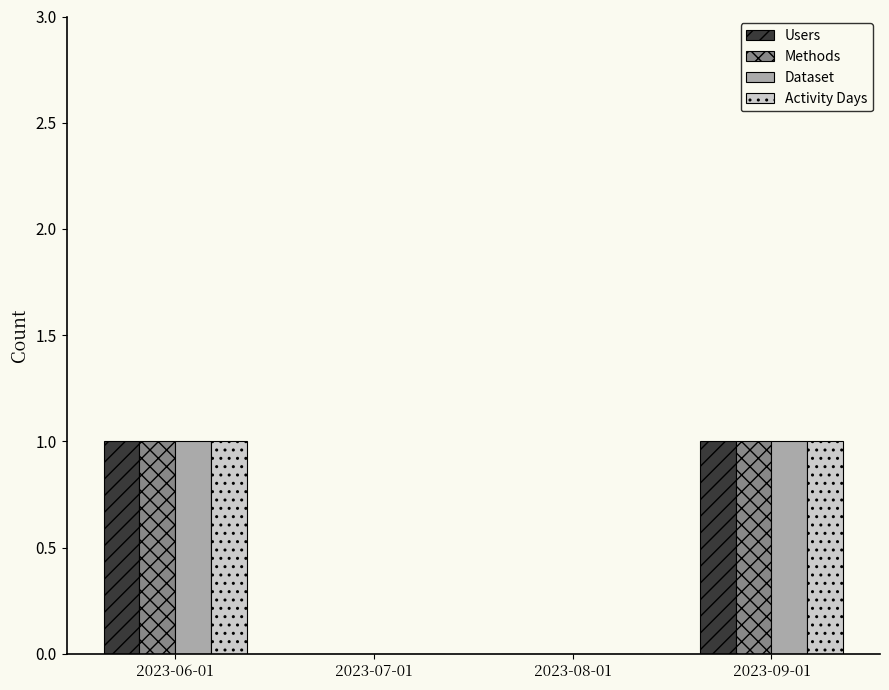

The Activity Days series shows 0 at 2023-08-01. True or false?

True